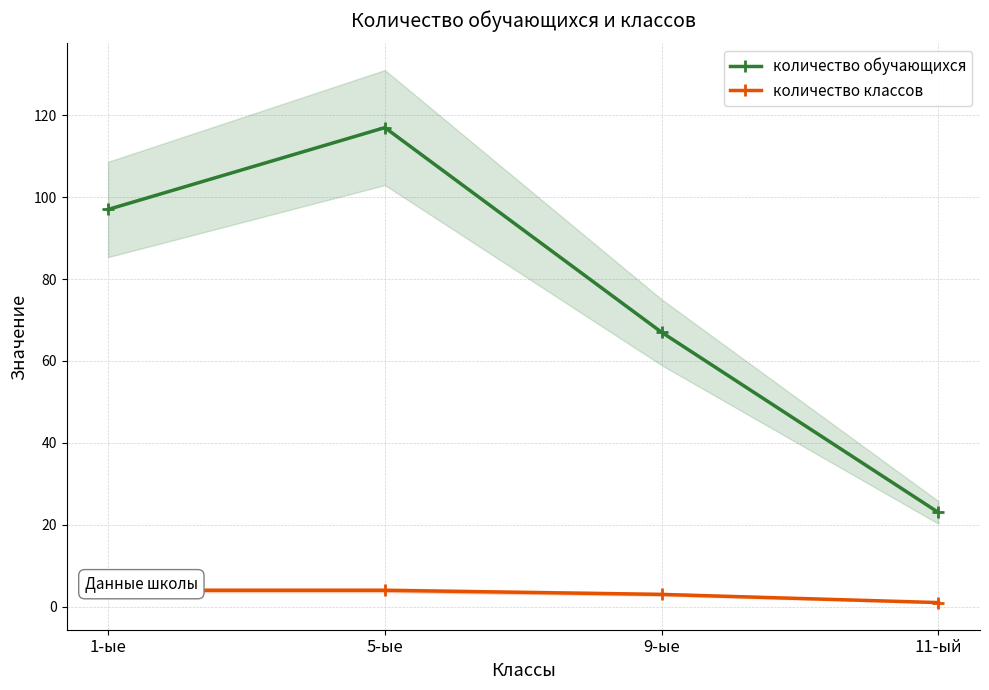

What is the label of the 3rd point from the right?

5-ые